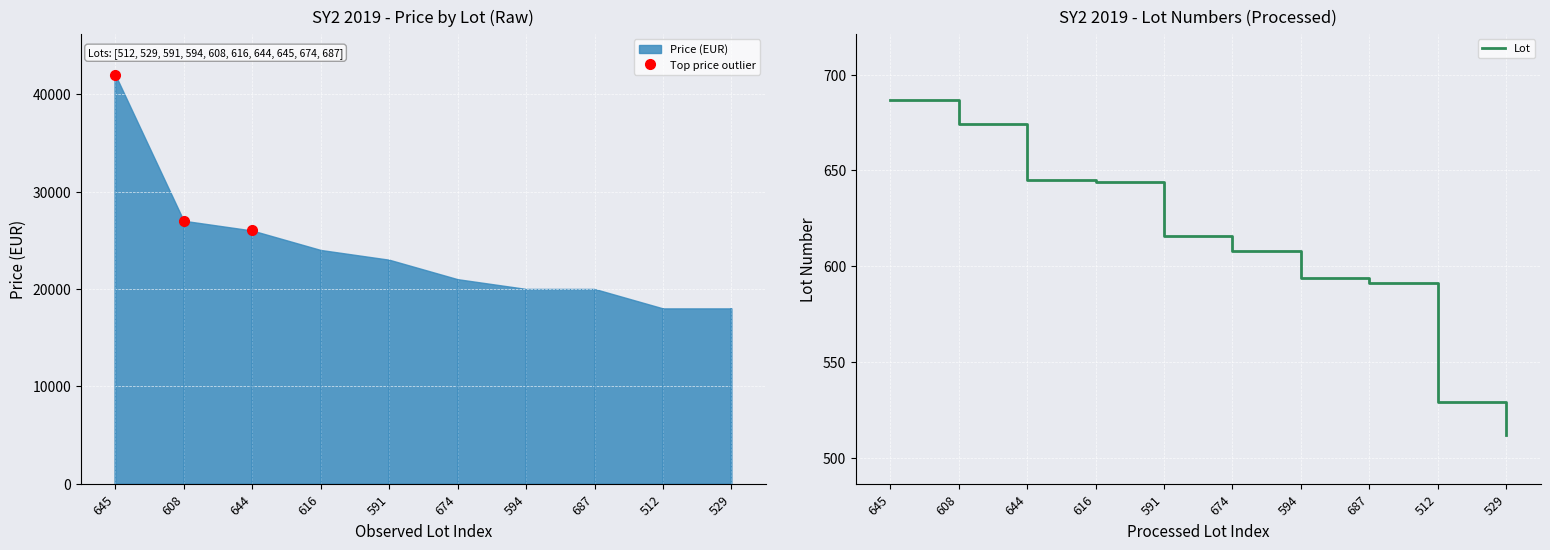

True or false: Lot has a value of 594 at 594.

True